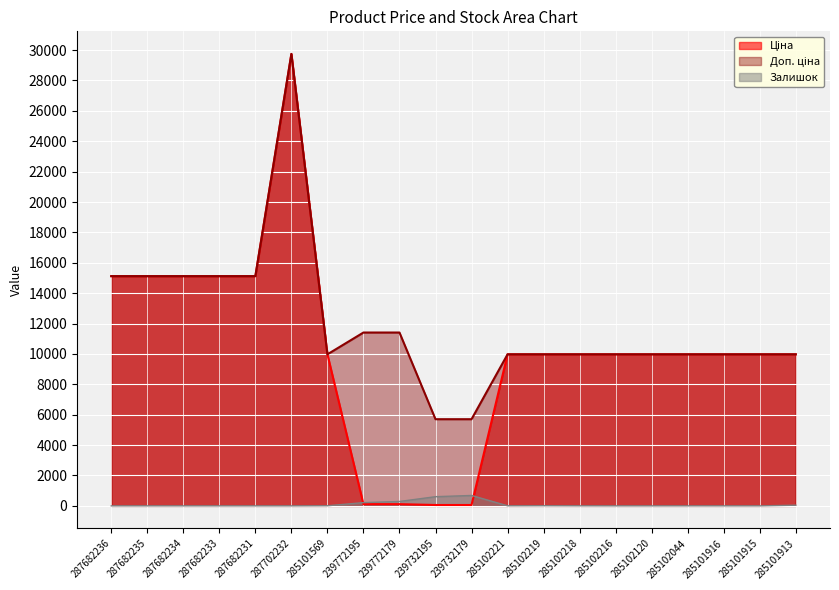

Which label corresponds to the smallest value in the chart?

287682236